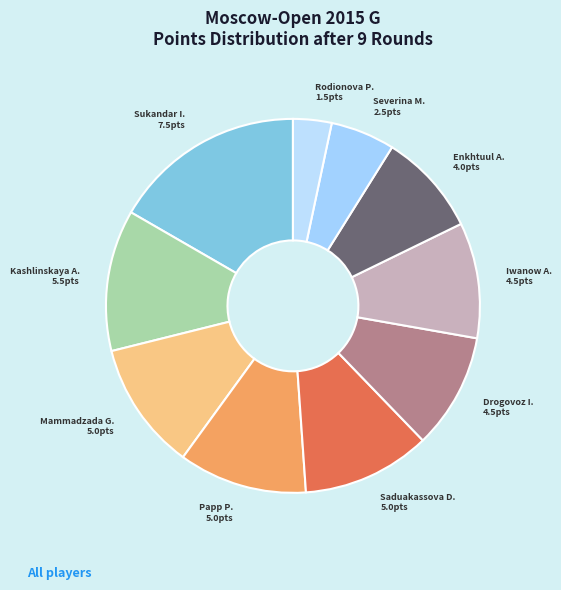

Does any single category account for the majority?

No